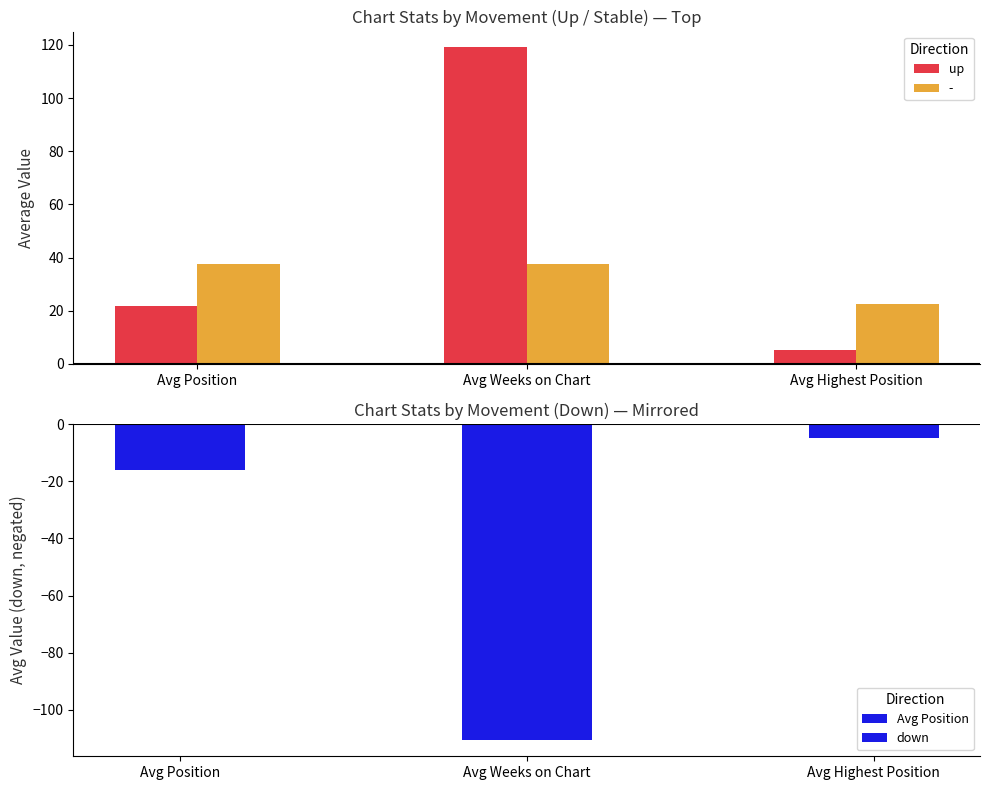

What is the highest value of the up series?

119.1